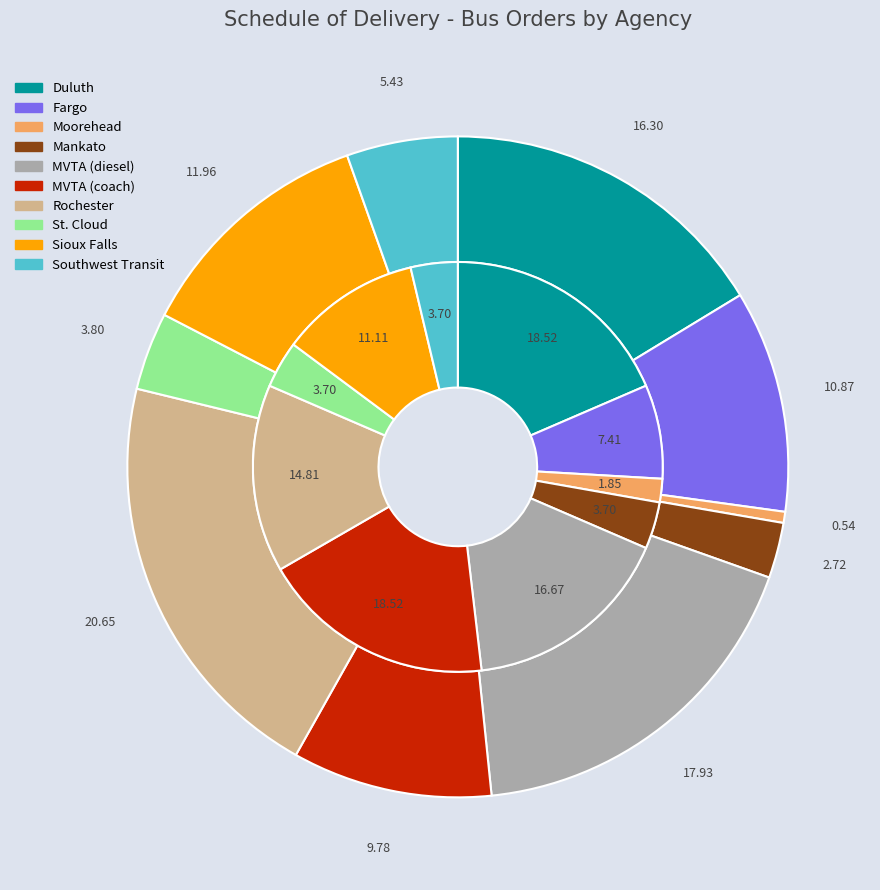

To the nearest percent, what is the difference between the 2 and 3 slice percentages?

2%